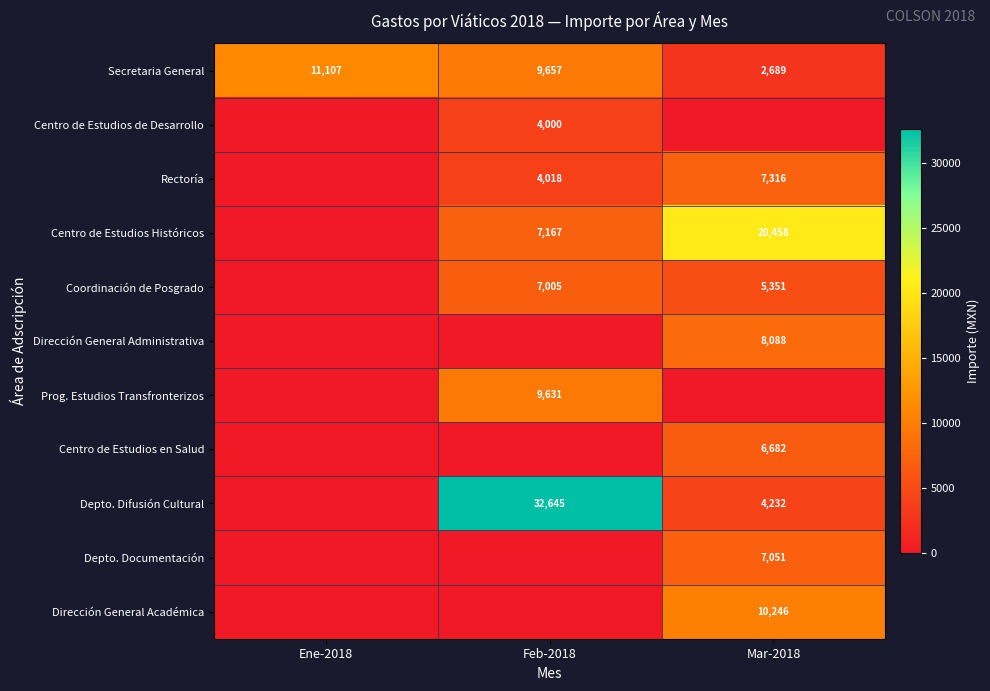

Where does the Secretaria General series first go above 9657?

Ene-2018